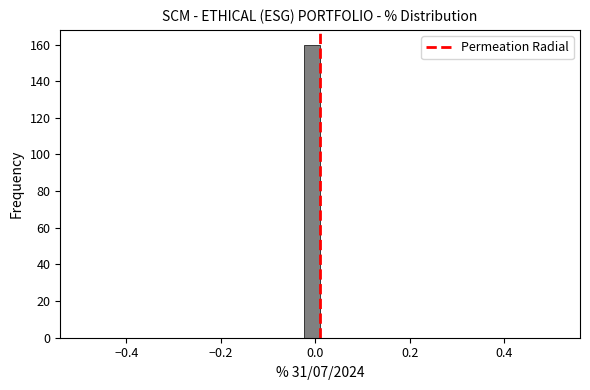

Around what value on the x-axis is the tallest bar? Give the approximate position of its centre, as read against the axis.

0.00